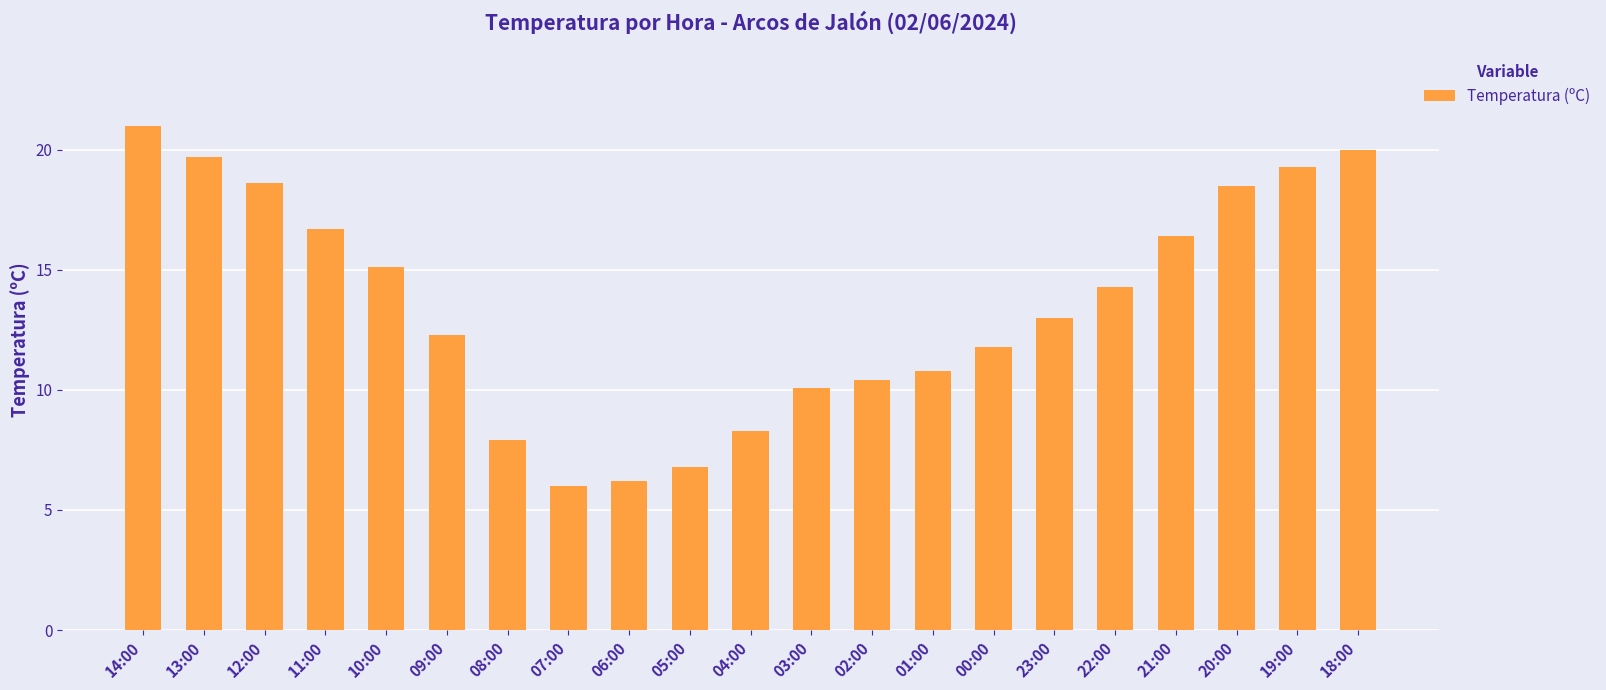

What is the label of the 18th bar from the right?

11:00